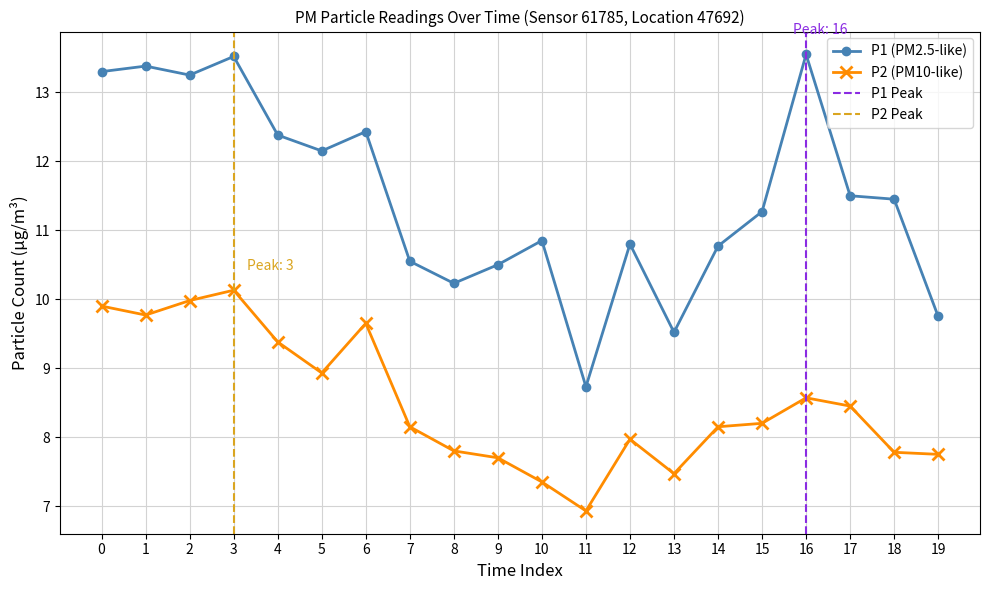

List the series in order of their peak value, lowest first.

P2, P1